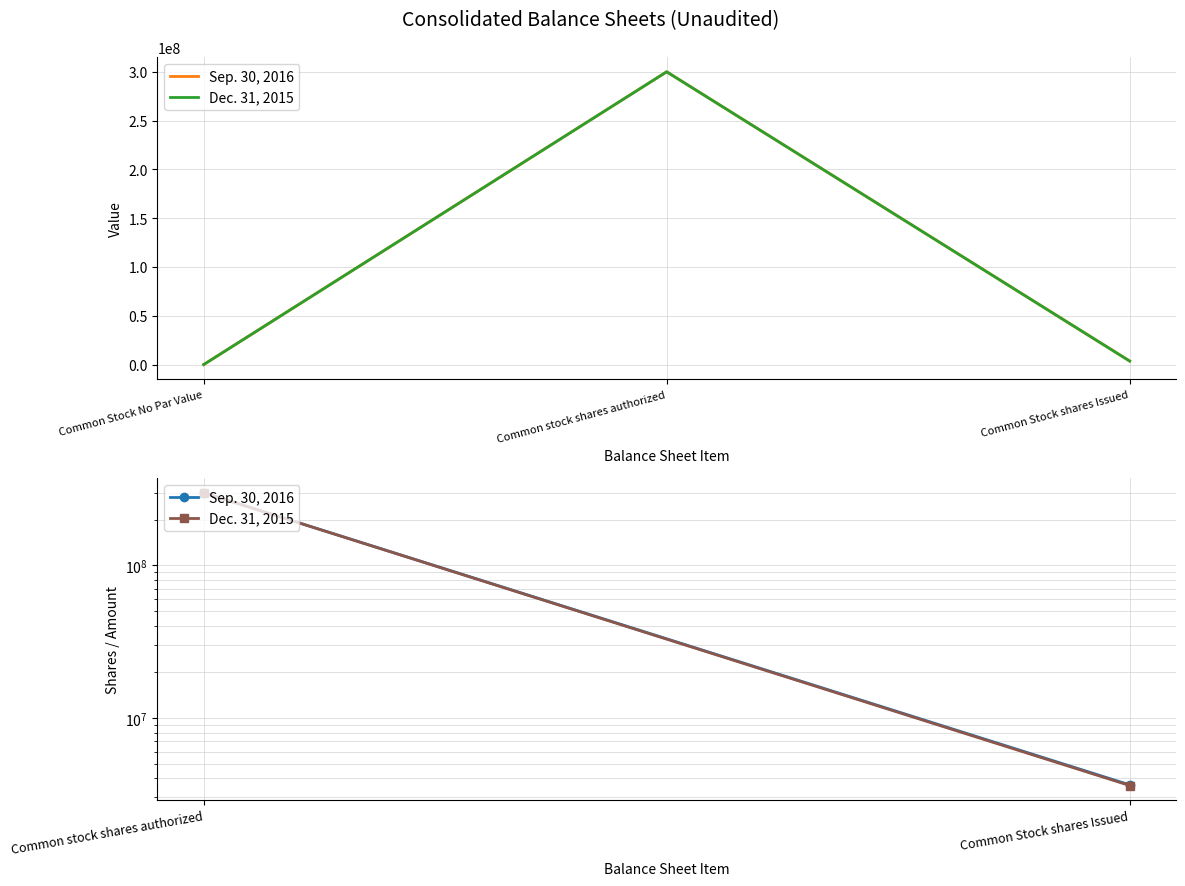

List the series in order of their overall mean, highest first.

Sep. 30, 2016, Dec. 31, 2015